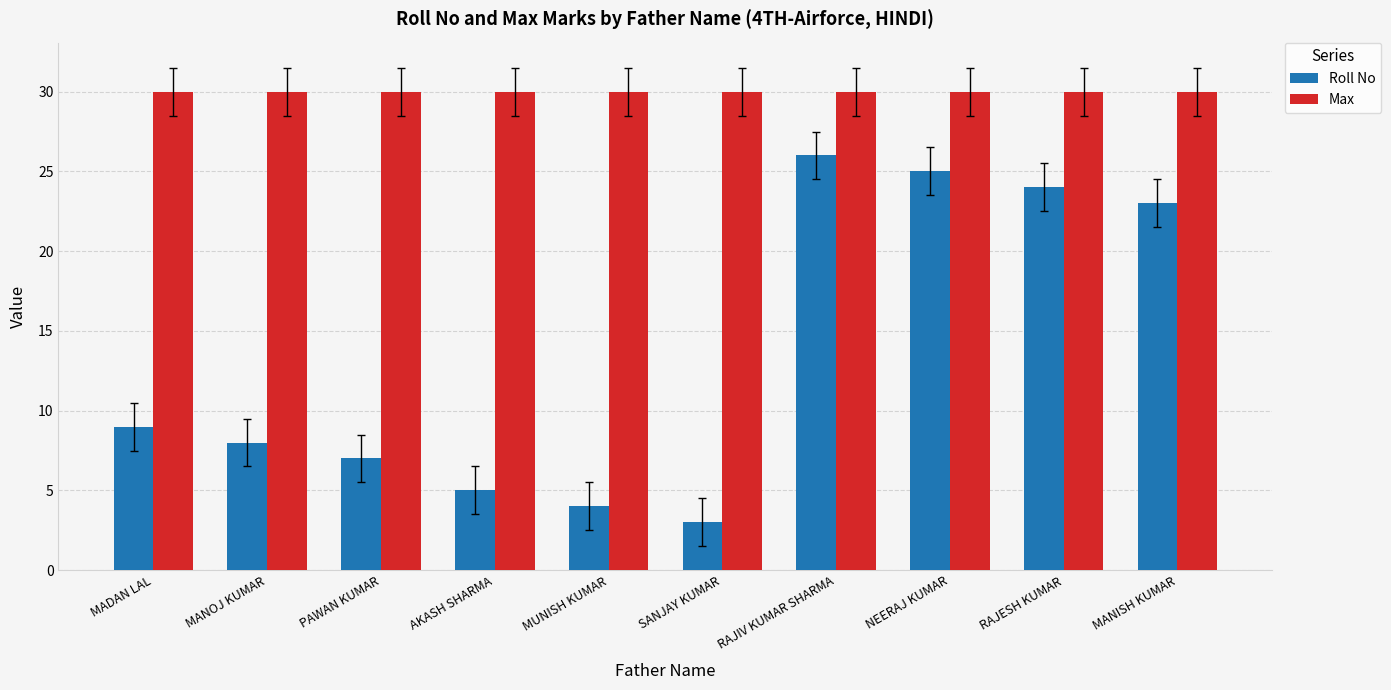

Which category has the highest value in the Roll No series?

RAJIV KUMAR SHARMA